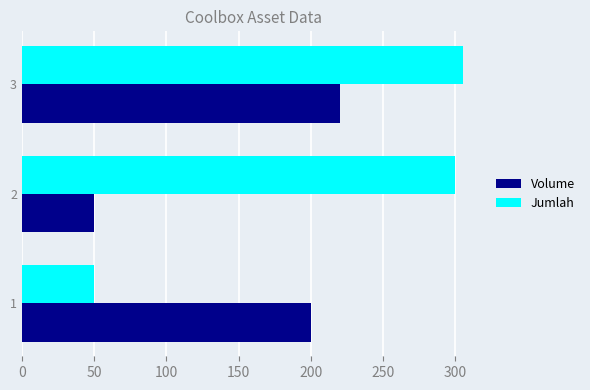

List the series in order of their overall mean, highest first.

Jumlah, Volume